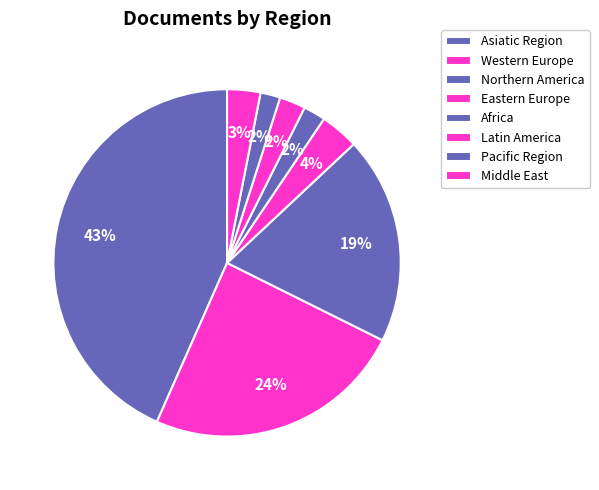

True or false: Latin America accounts for 9% of the total.

False